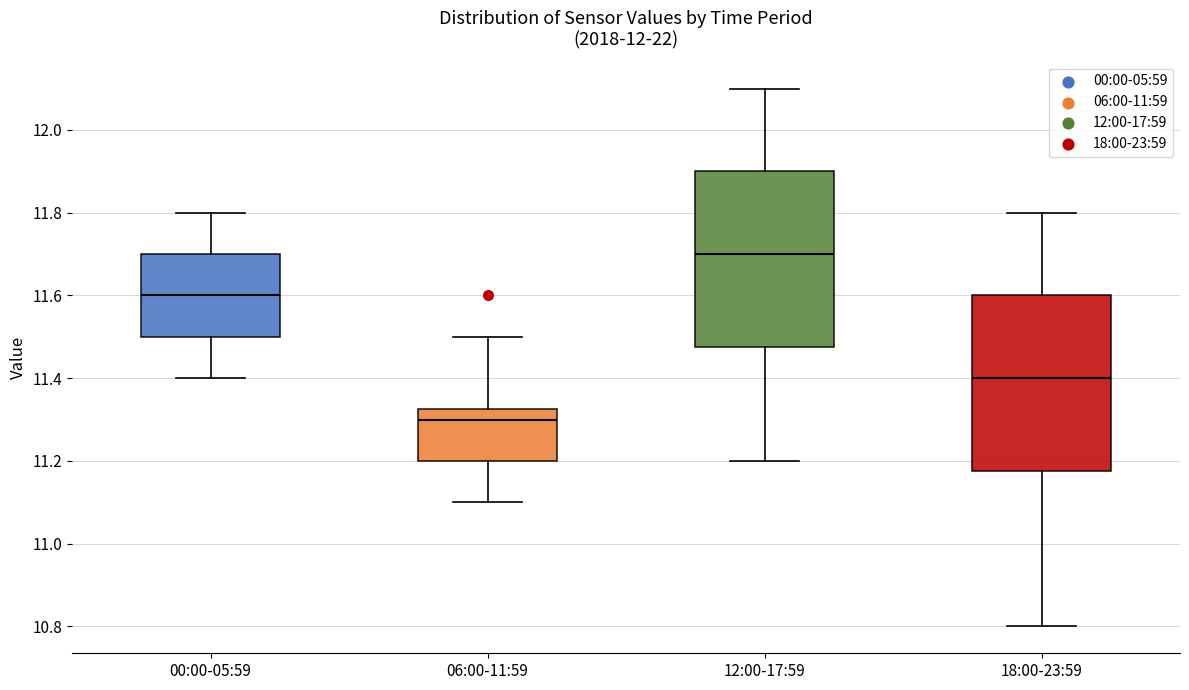

Where does the upper whisker of the box for 00:00-05:59 end on the y-axis? The values are not printed on the chart, so give them approximately, as read against the axis.

11.80